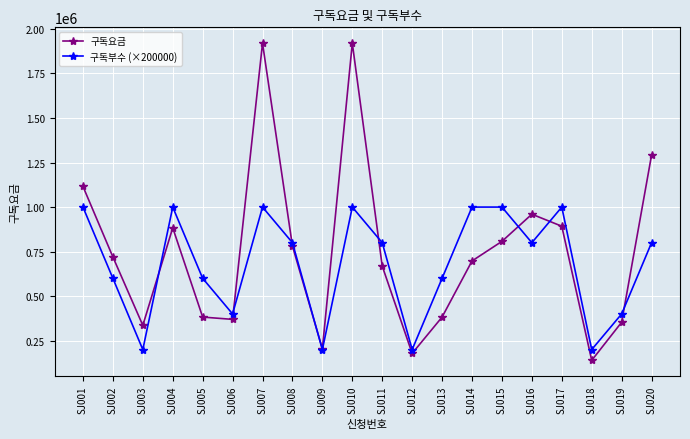

Where do 구독요금 and 구독부수 (×200000) first cross each other?

SJ003 and SJ004